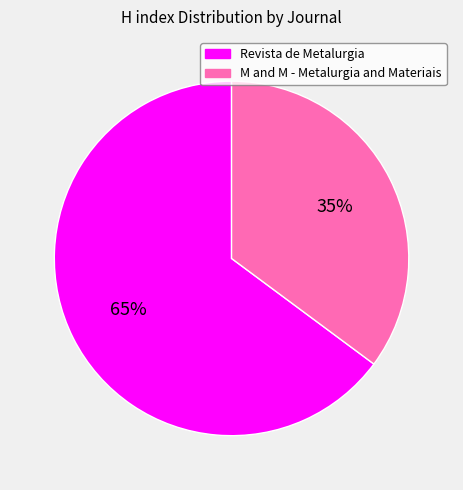

Does any single category account for the majority?

Yes